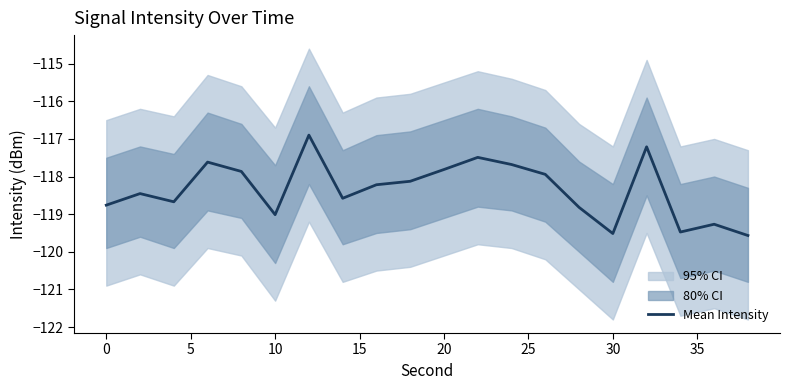

What is the difference between the second highest and second lowest values?

2.3